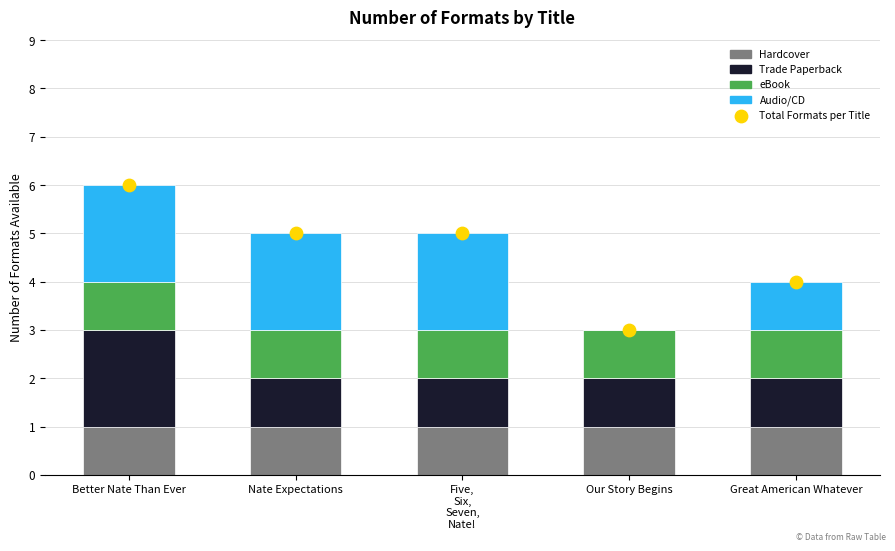

Which series reaches the maximum Y coordinate?

Total Formats per Title